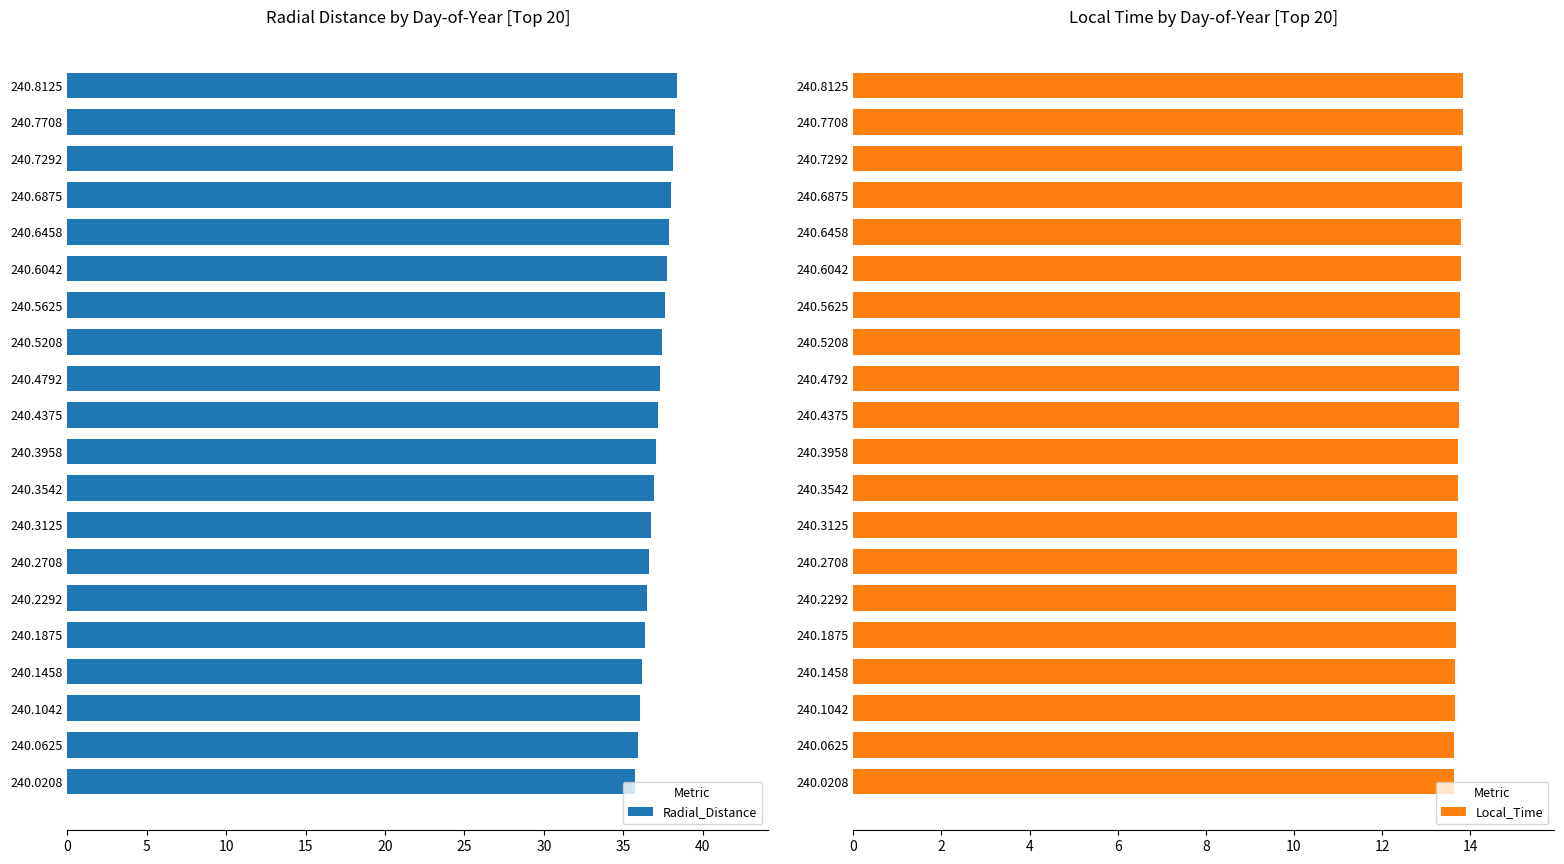

Rank the series by their maximum value, from highest to lowest.

Radial_Distance, Local_Time